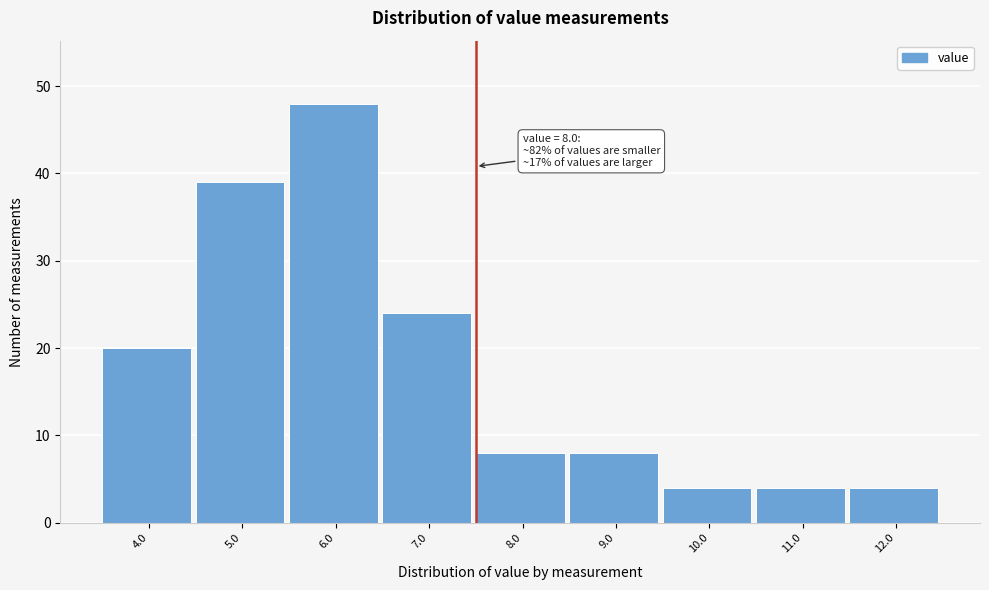

Reading left to right, what are all the values shown in this chart?

20	39	48	24	8	8	4	4	4